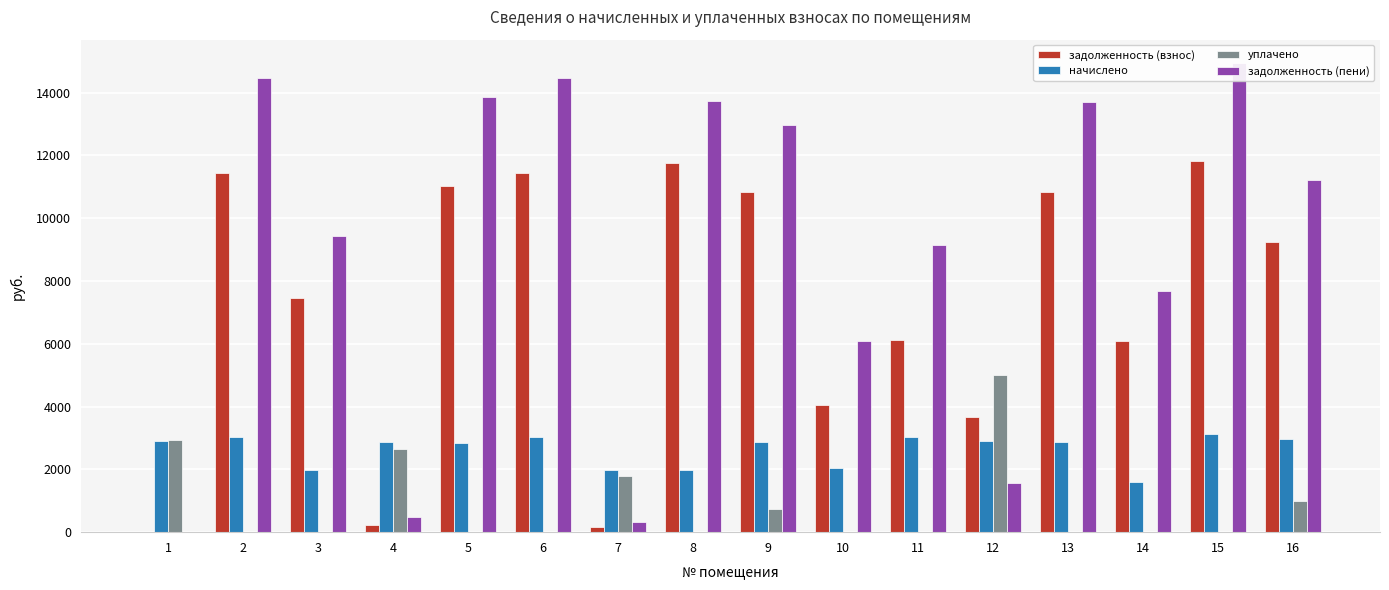

Which series has the largest total across all categories?

задолженность (пени)